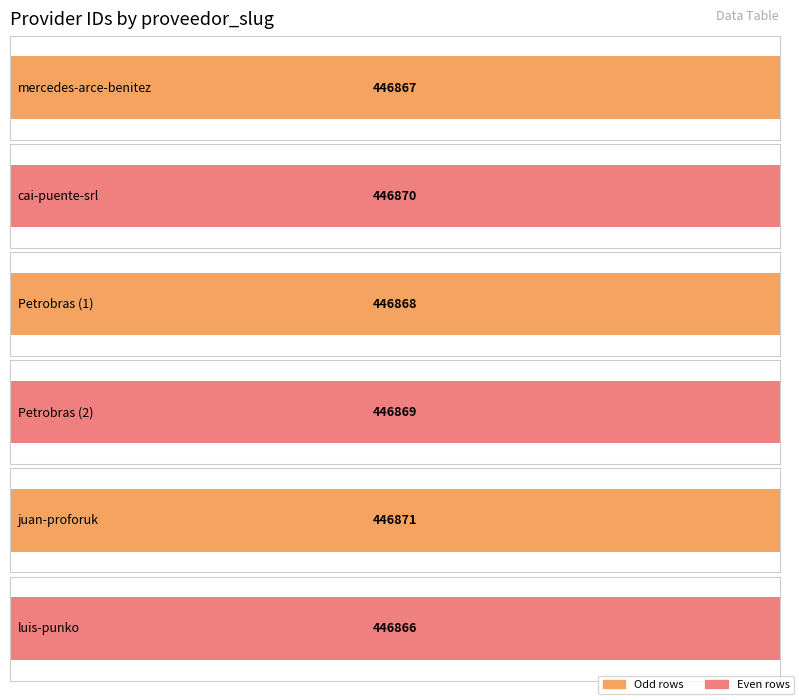

What is the minimum value shown in the chart?

446866